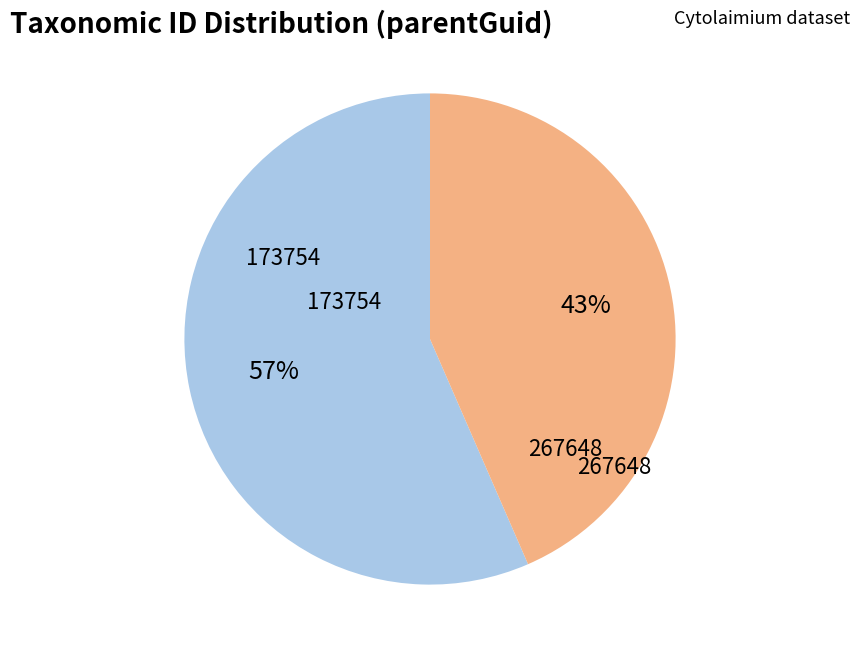

Between 173754 and 267648, which is larger?

173754